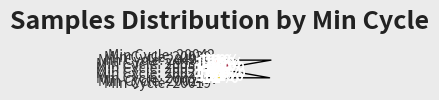

To the nearest percent, what is the average slice percentage?

11%